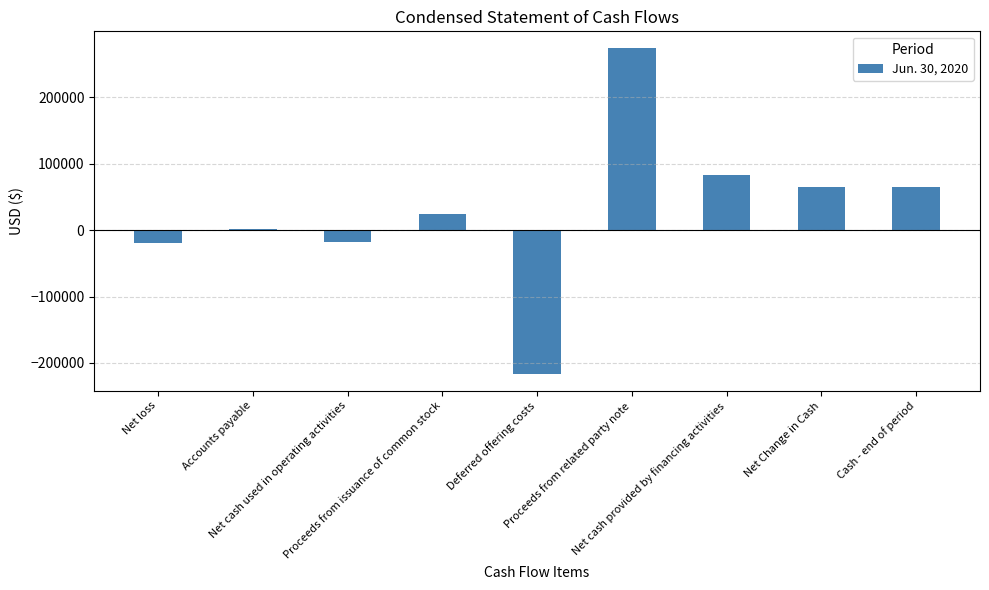

Between Cash - end of period and Proceeds from issuance of common stock, which is larger?

Cash - end of period